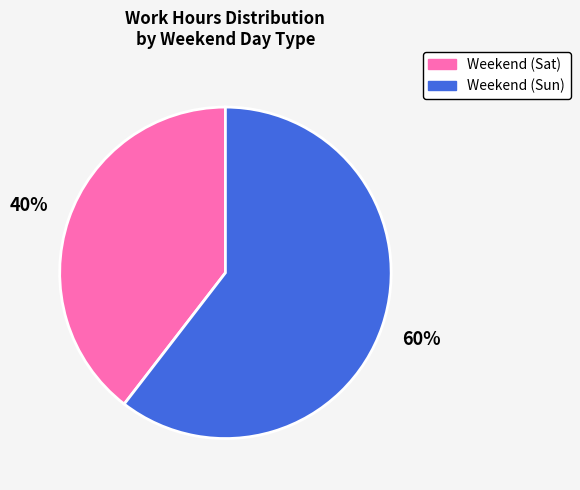

How many slices are in this pie chart?

2